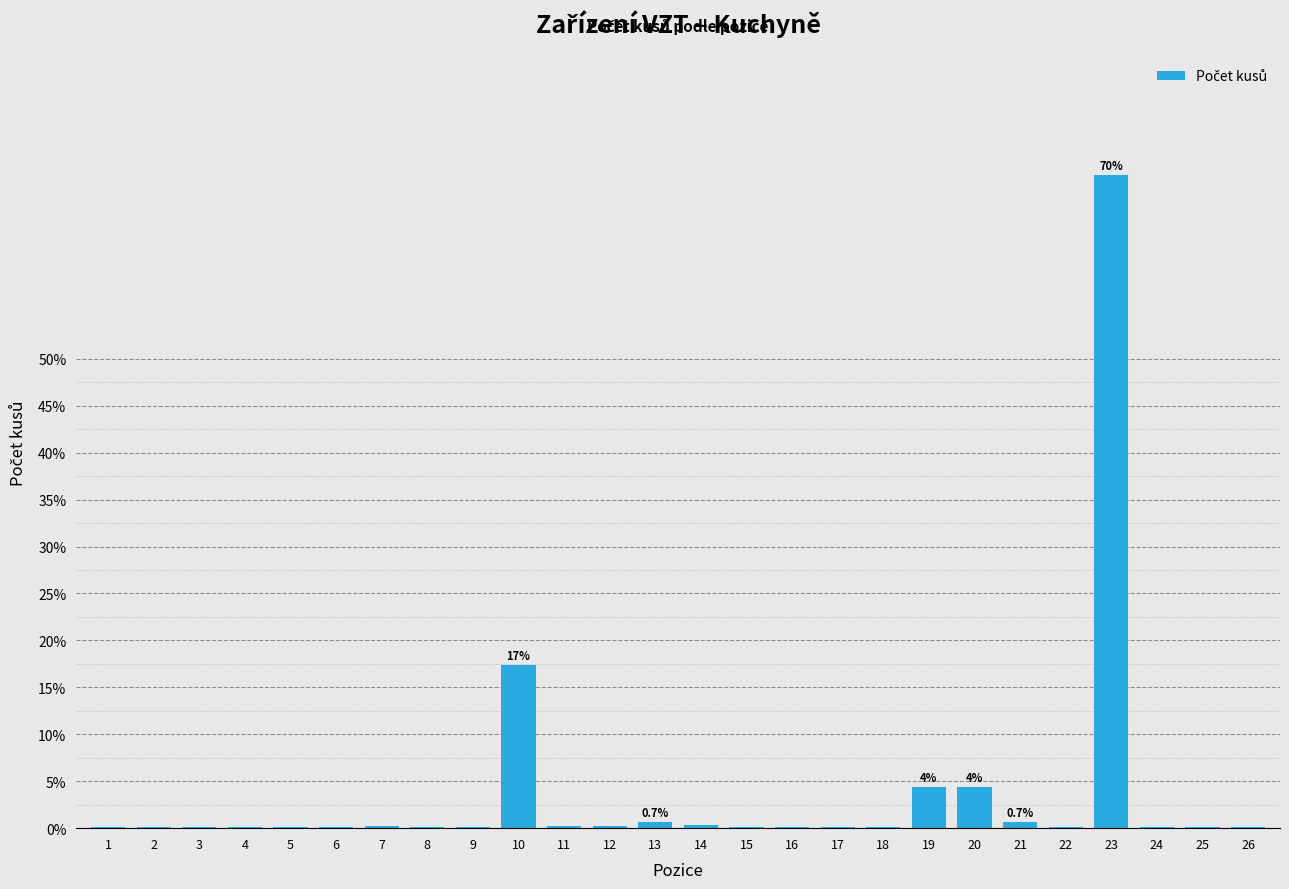

At which category does the chart reach its peak across all series?

23